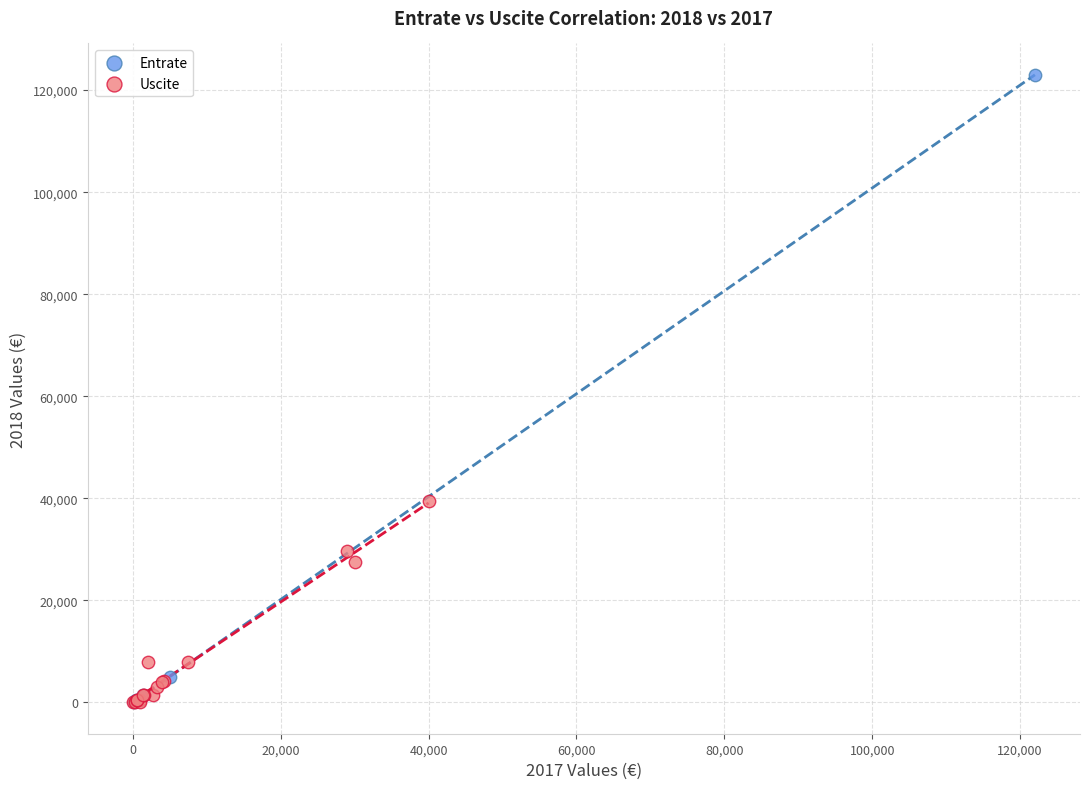

Which series contains the highest Y value?

Entrate